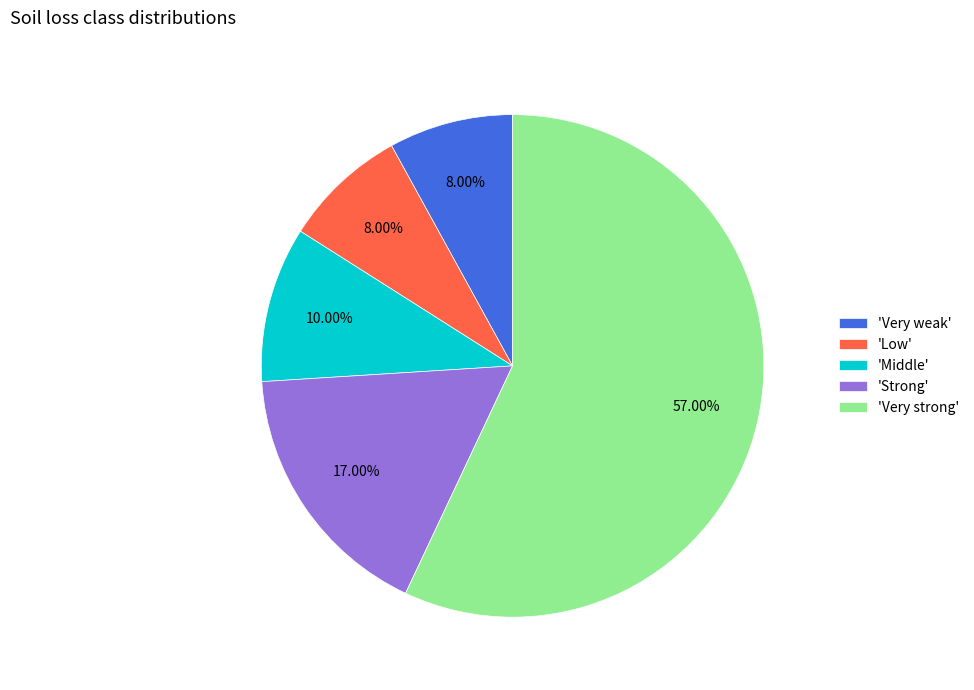

To the nearest percent, what is the average slice percentage?

20%